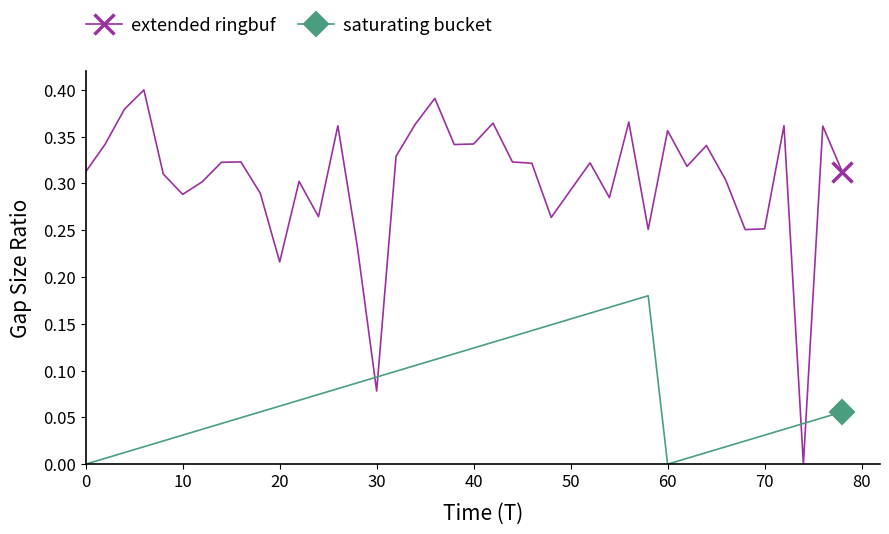

Rank the series by their maximum value, from highest to lowest.

extended ringbuf, saturating bucket